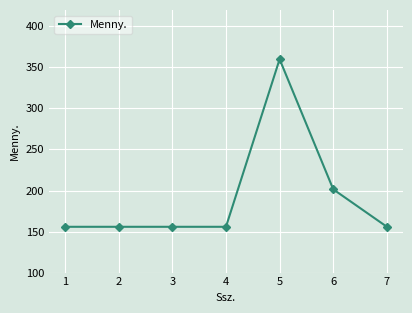

Does the chart display data point markers on the line(s)?

Yes